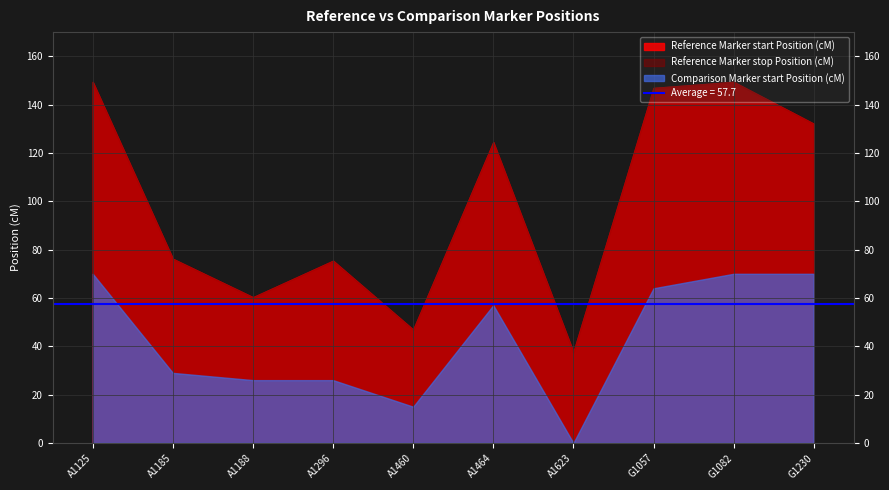

True or false: Reference Marker stop Position (cM) and Comparison Marker start Position (cM) cross at least once.

False